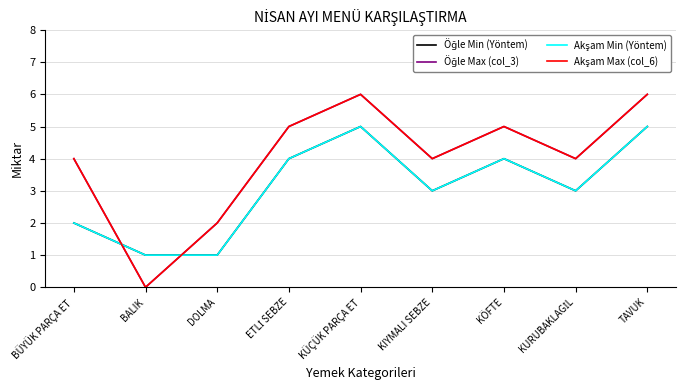

How many lines are shown in the chart?

4